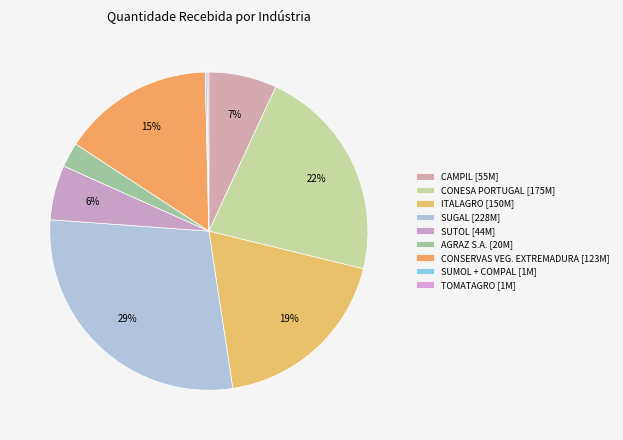

Which category has the smallest portion of the pie?

SUMOL + COMPAL MARCAS SA